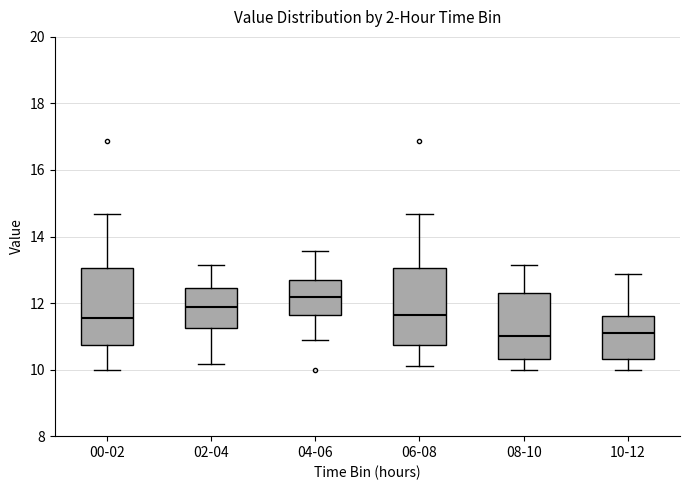

Which box has the highest median line?

04-06